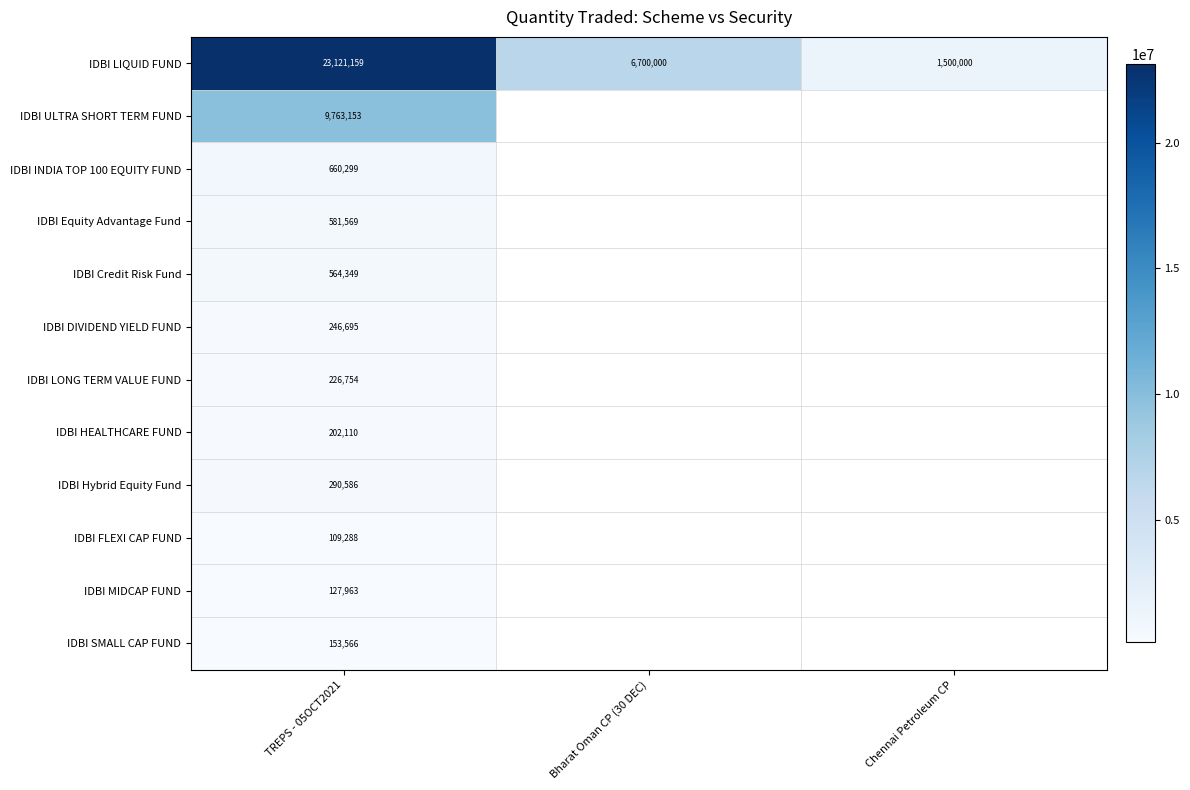

Which category has the lowest value in the IDBI Equity Advantage Fund series?

TREPS - 05OCT2021